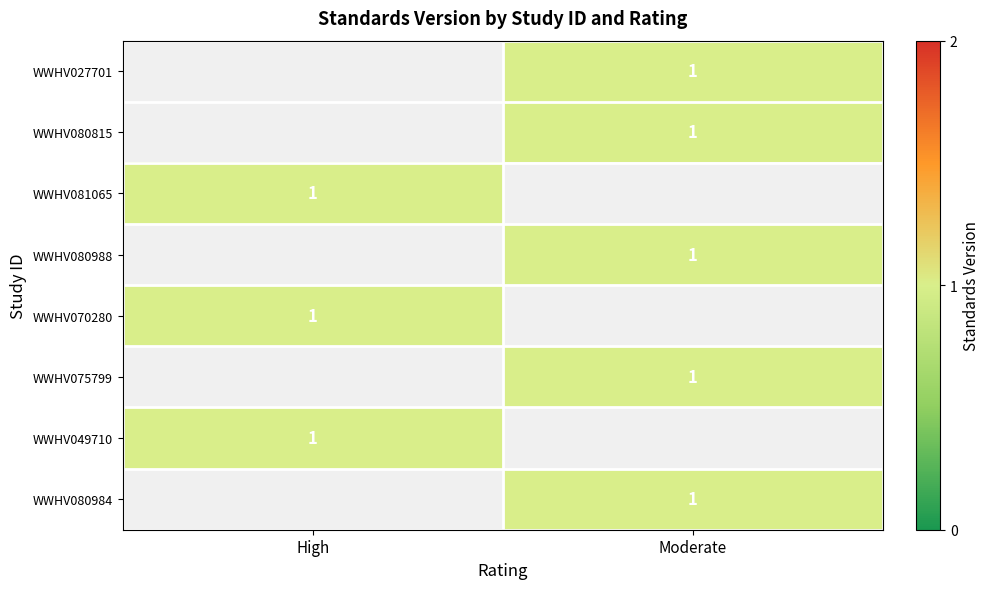

The value of WWHV080988 at Moderate is 1.5. True or false?

False